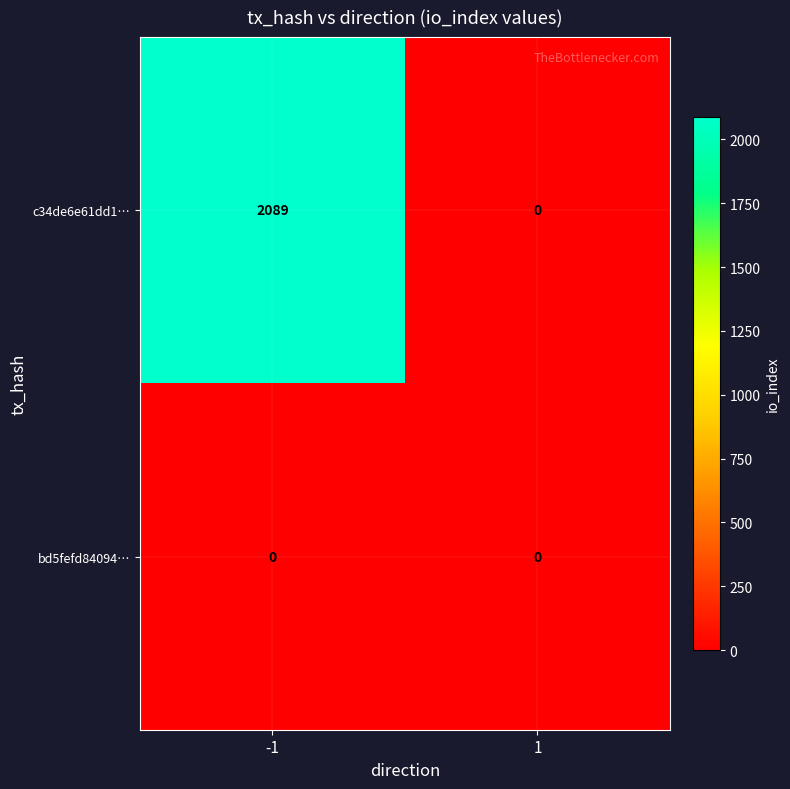

At -1, list the series in order from largest to smallest.

c34de6e61dd1…, bd5fefd84094…